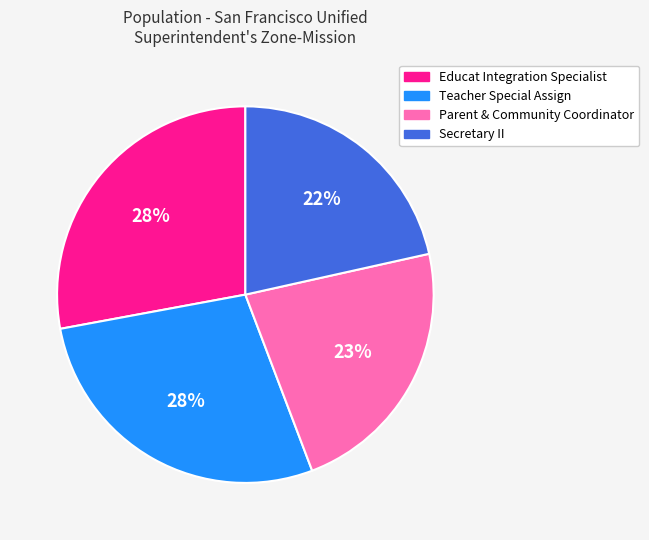

Is it true that Secretary II is 36% of the pie?

False